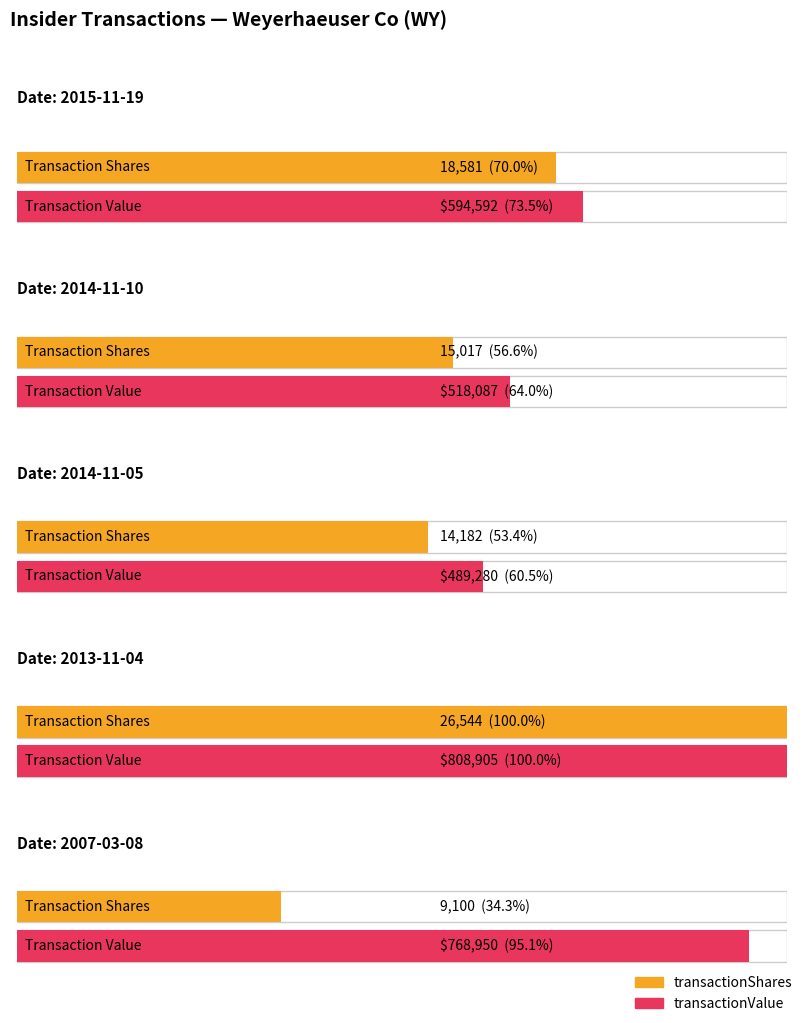

The value of transactionValue at 2013-11-04 is 250936. True or false?

False